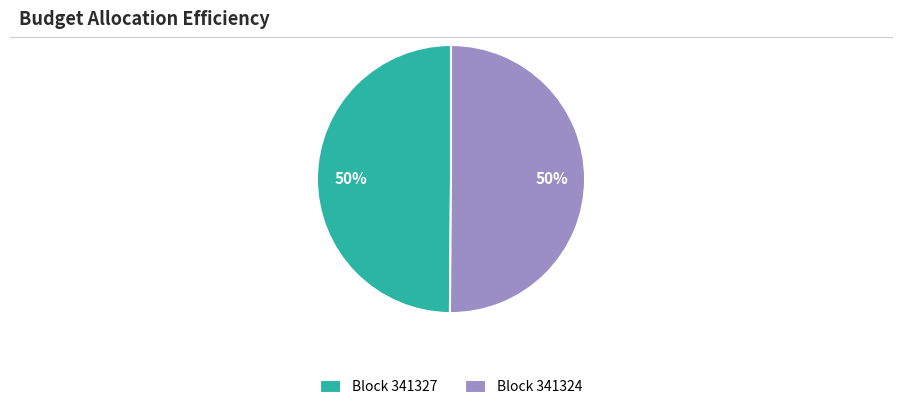

What is the ratio of the value at Block 341327 to the value at Block 341324?

1.0